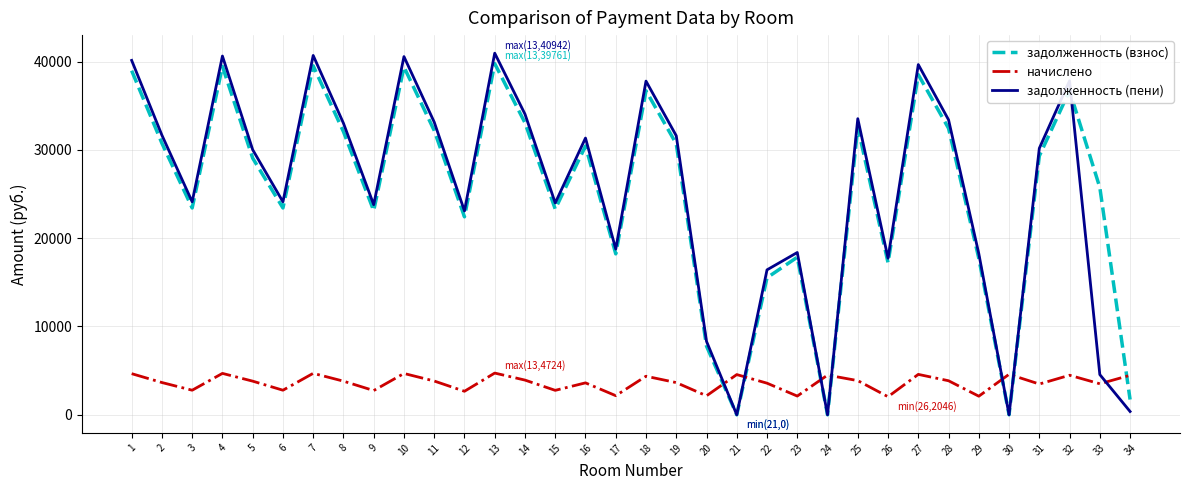

How many times do задолженность (взнос) and начислено cross each other?

7